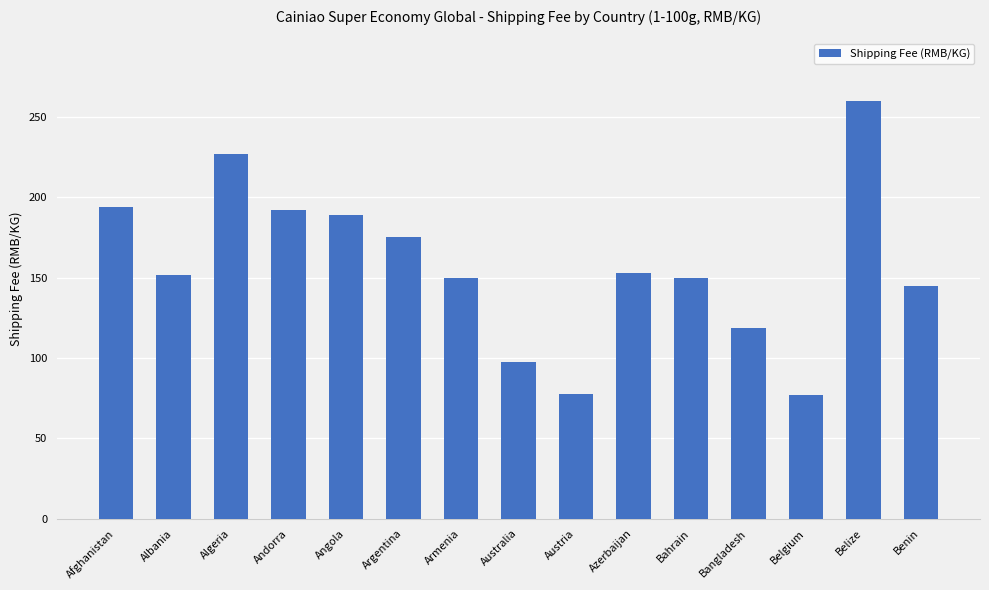

What is the sum of all values?

2358.3